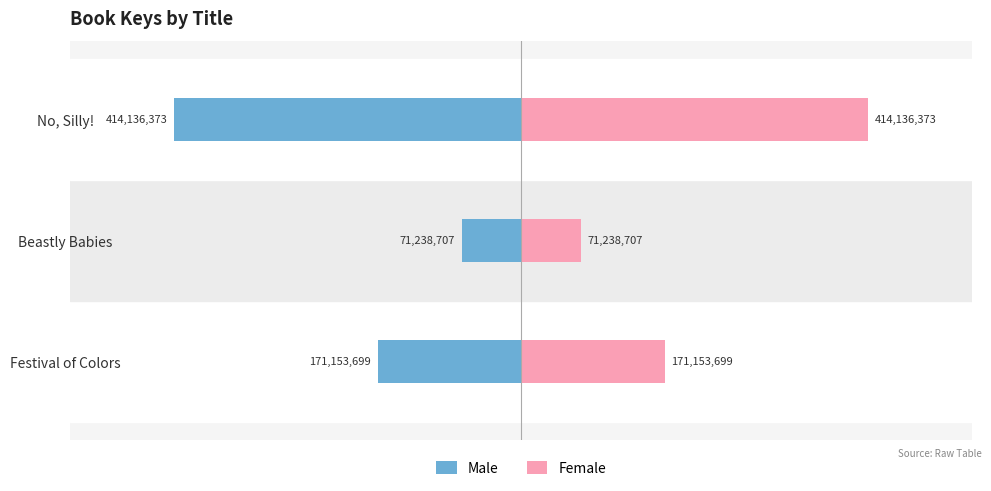

What are all the series names shown in the legend?

Male, Female